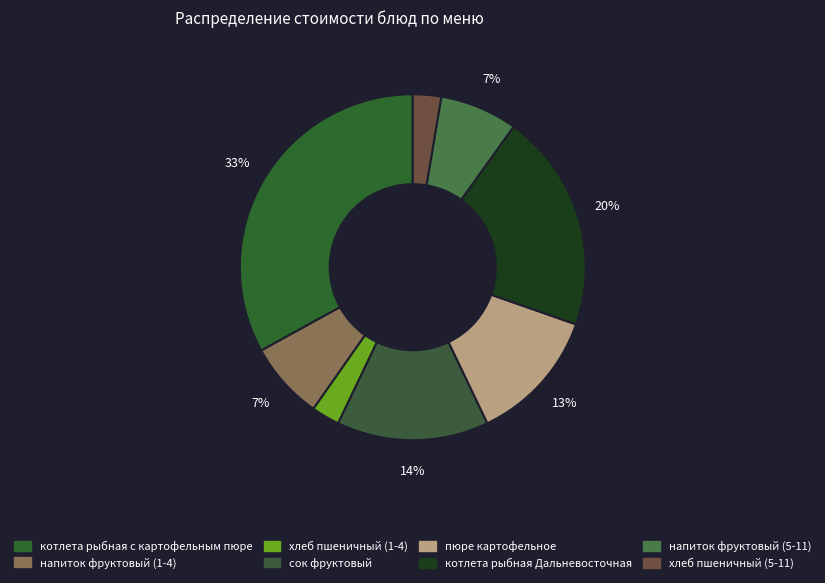

Is there a majority slice in this chart?

No